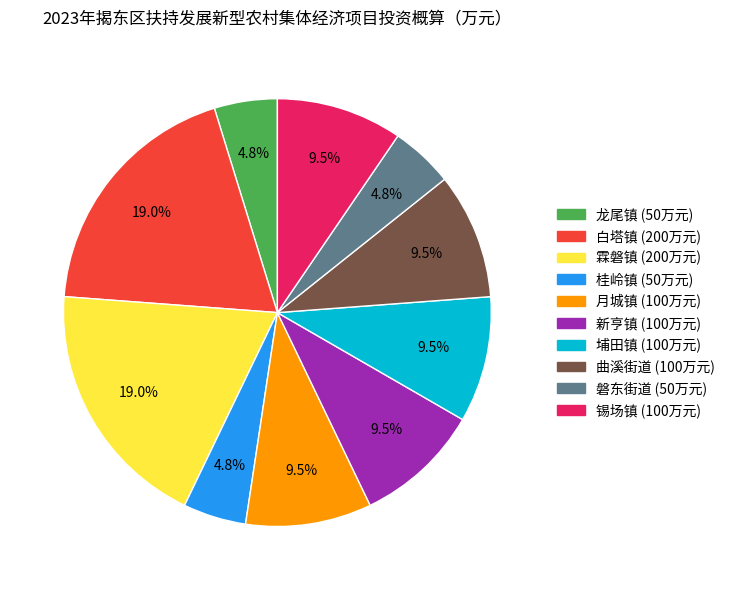

What percentage is the 霖磐镇 slice, to the nearest percent?

19%